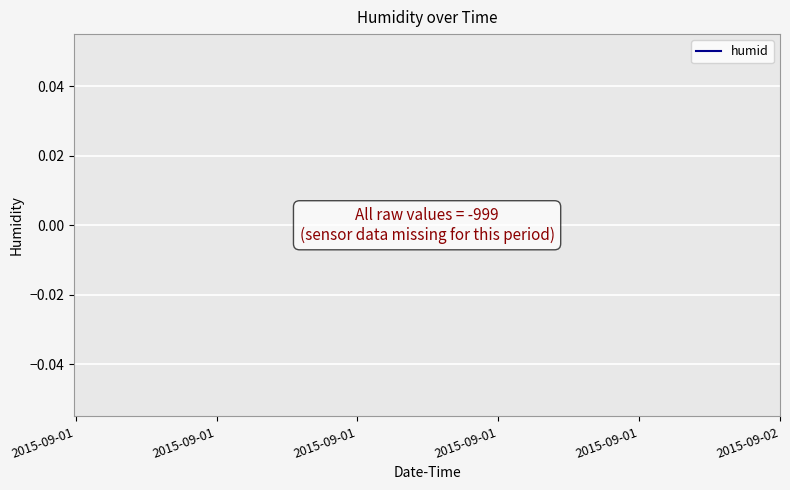

How many distinct data groups are displayed?

1